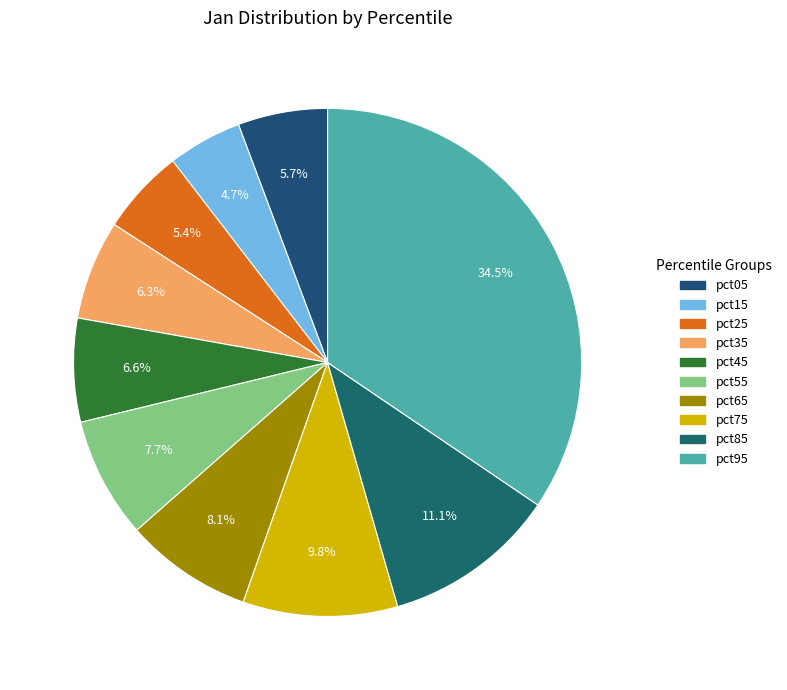

Combined, do pct15 and pct85 account for over 50%?

No